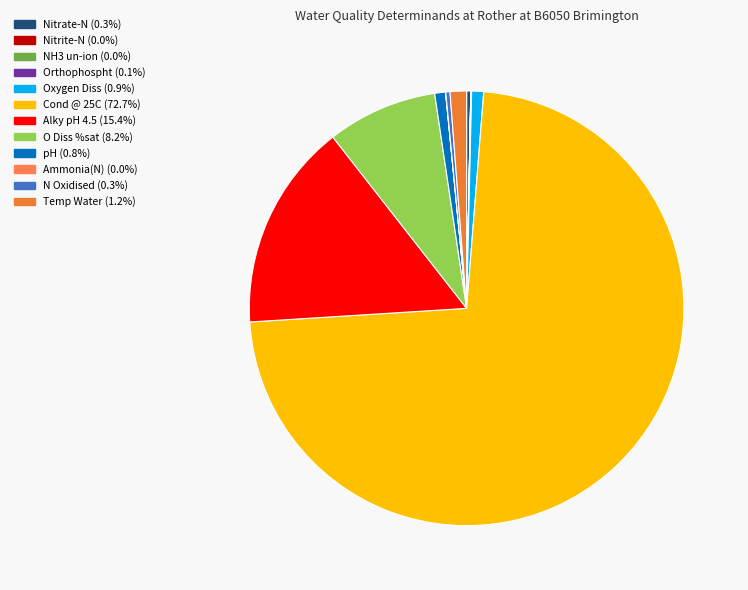

Which slice represents more than half of the pie?

Cond @ 25C